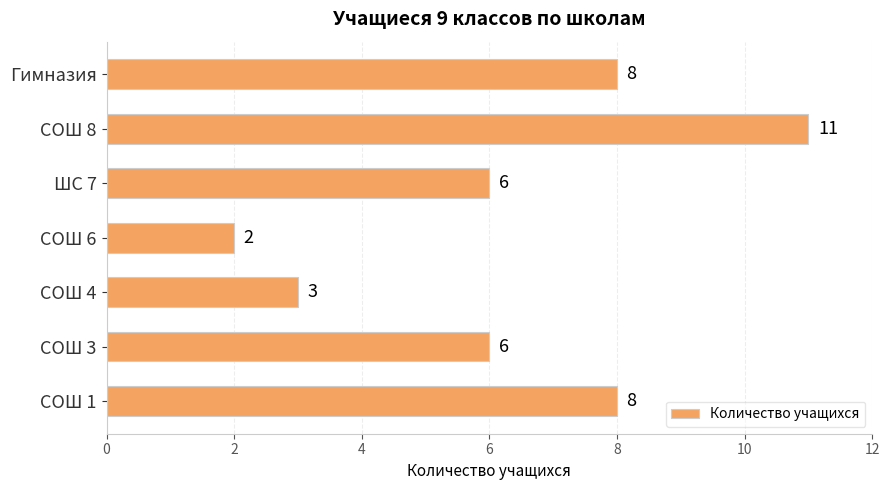

Count the values in the range 3 to 8.

5